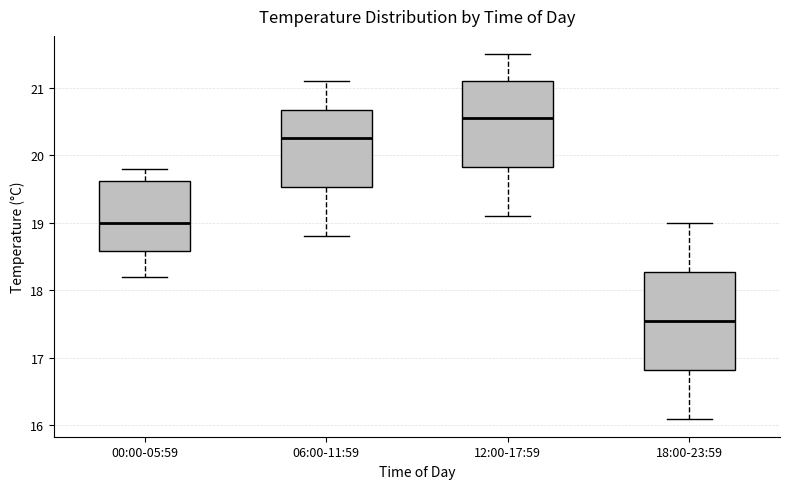

Comparing the boxes themselves (not the whiskers), which one is the tallest?

18:00-23:59